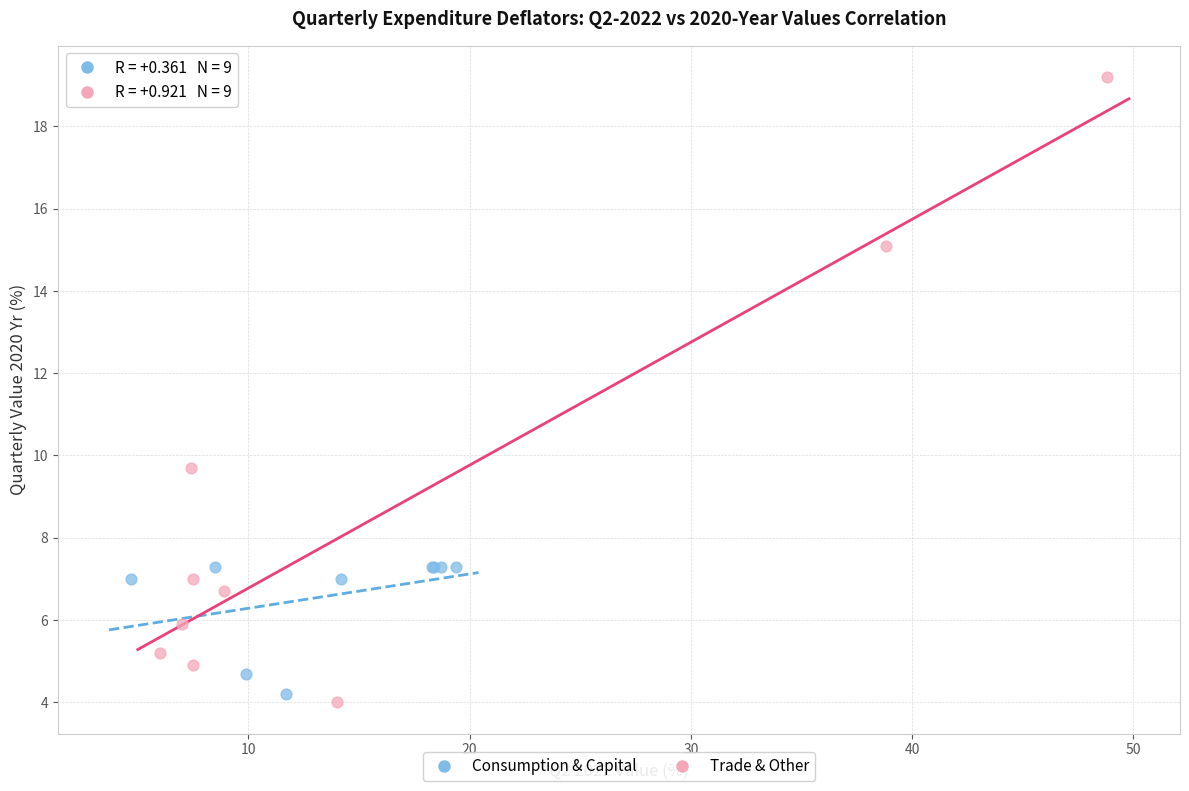

Which series has the largest Y range (max minus min)?

Trade & Other